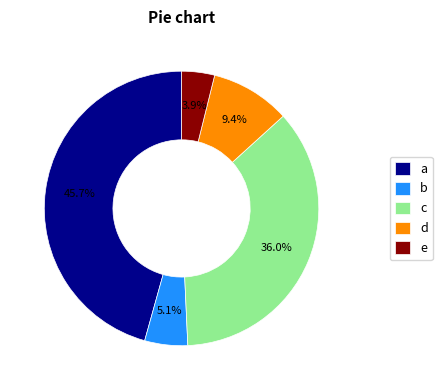

Rank the categories by value from highest to lowest.

a, c, d, b, e